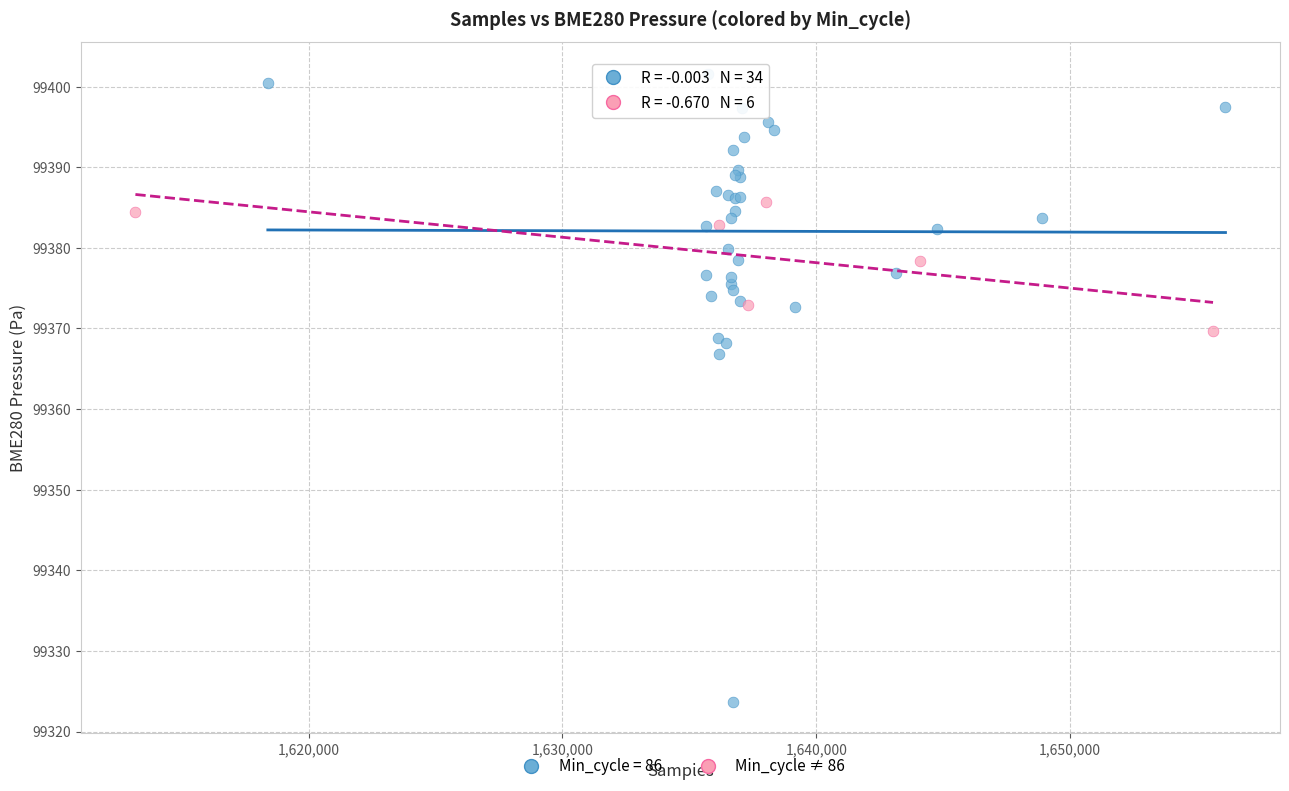

Which series contains the highest Y value?

Min_cycle = 86